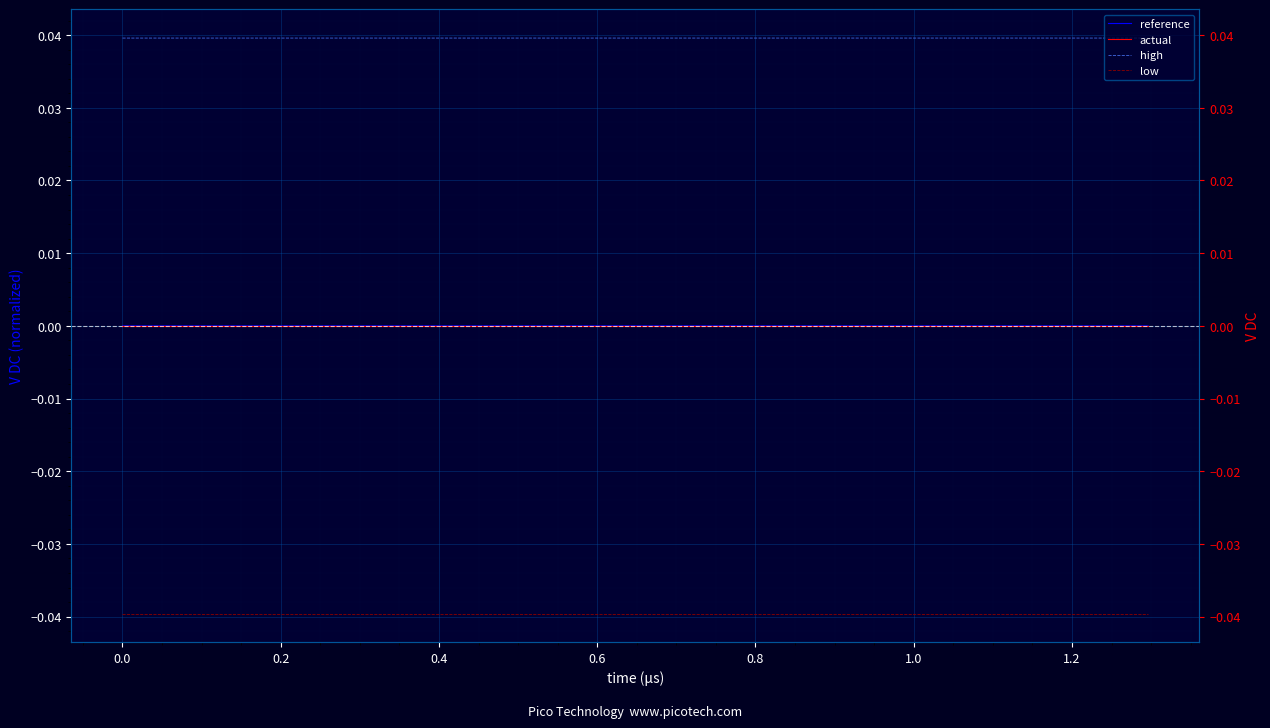

How many high values are between 0 and 1?

40